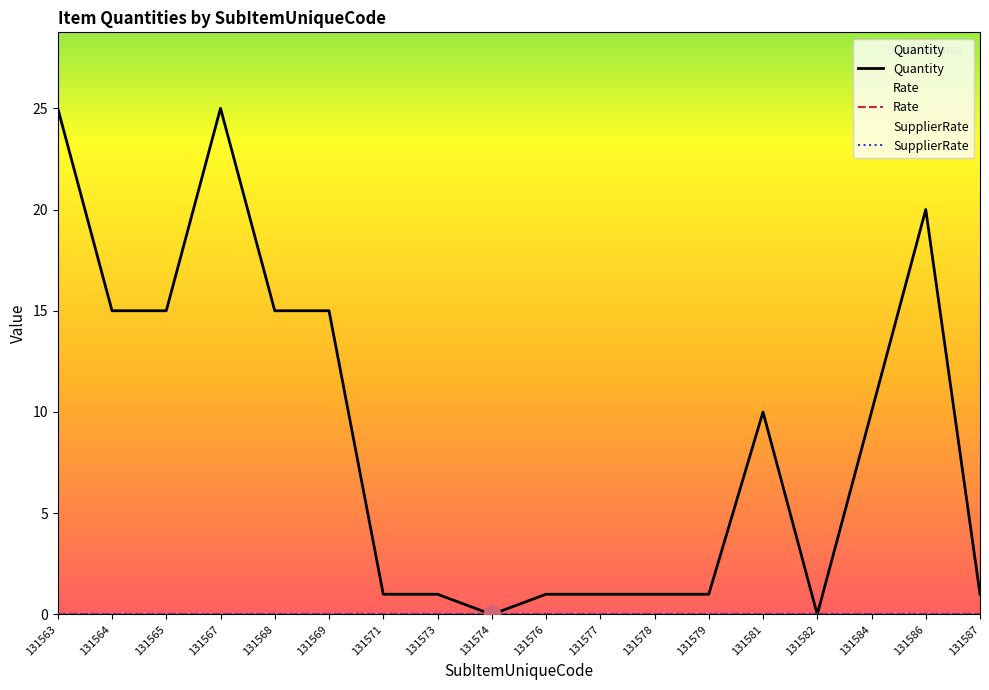

Rank the categories by SupplierRate value from highest to lowest.

131563, 131564, 131565, 131567, 131568, 131569, 131571, 131573, 131574, 131576, 131577, 131578, 131579, 131581, 131582, 131584, 131586, 131587